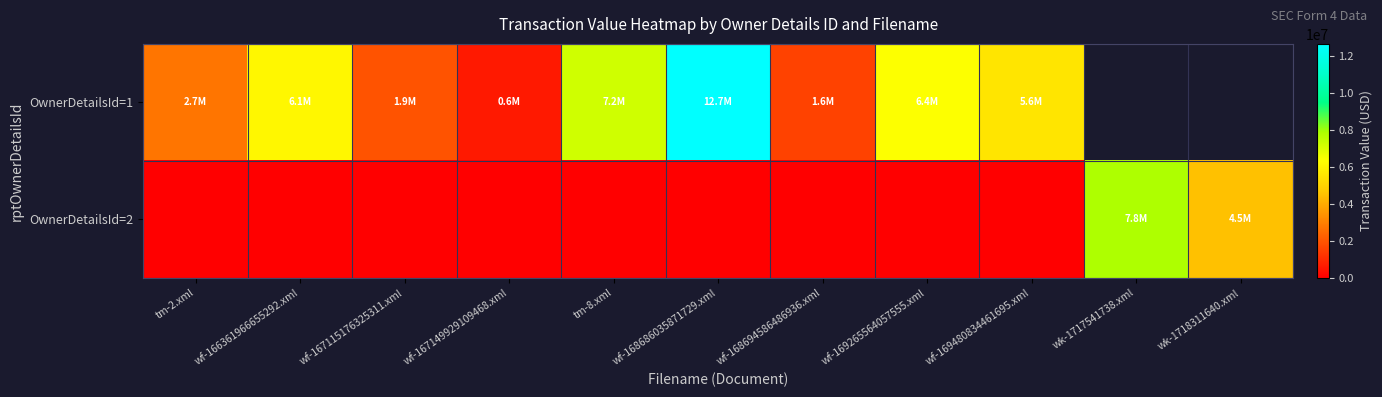

What is the difference between the highest and lowest values at wf-168686035871729.xml?

12675000.0